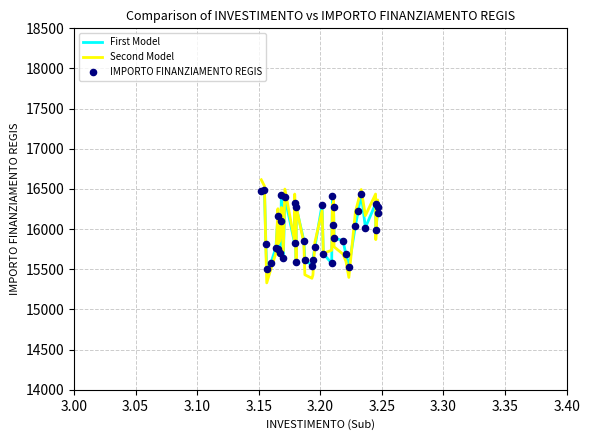

Which series has the widest spread of values?

Second Model